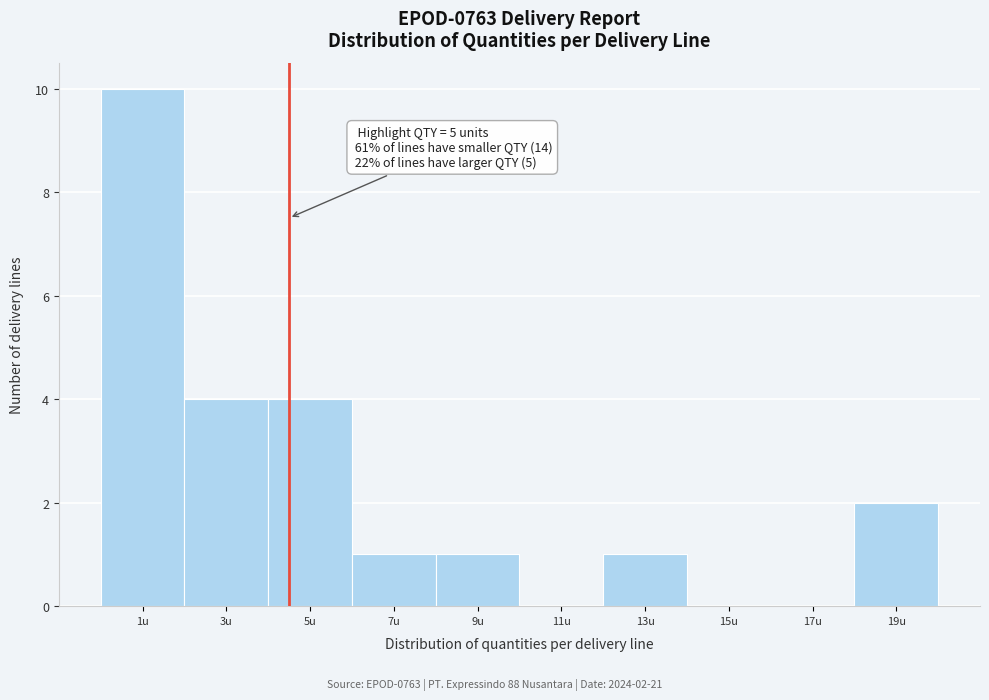

Reading left to right, what are all the values shown in this chart?

1u=10	3u=4	5u=4	7u=1	9u=1	11u=0	13u=1	15u=0	17u=0	19u=2